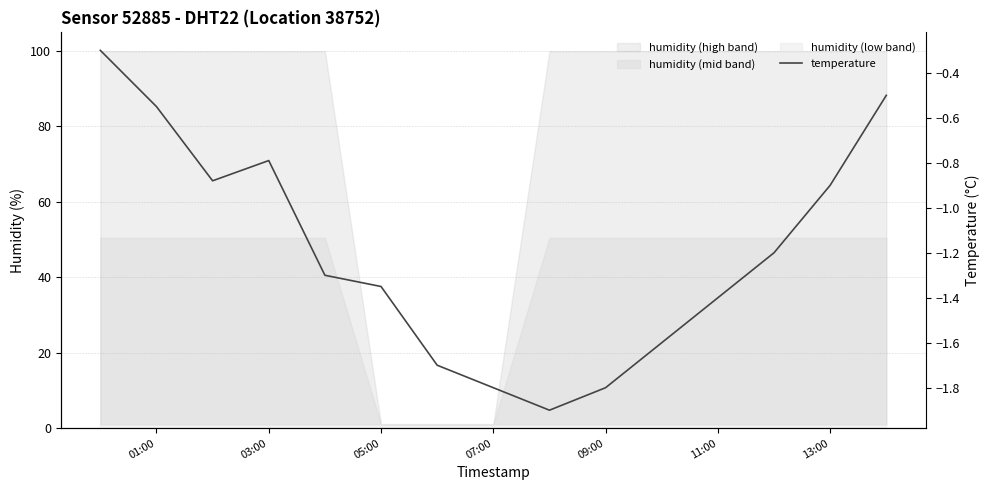

Where is the first local minimum?

05:00